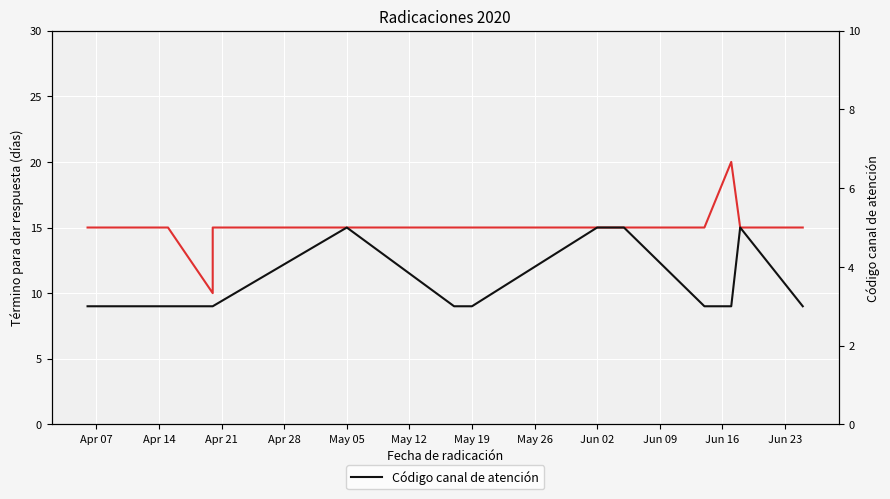

Which category has the lowest value in the Código canal de atención series?

Apr 07